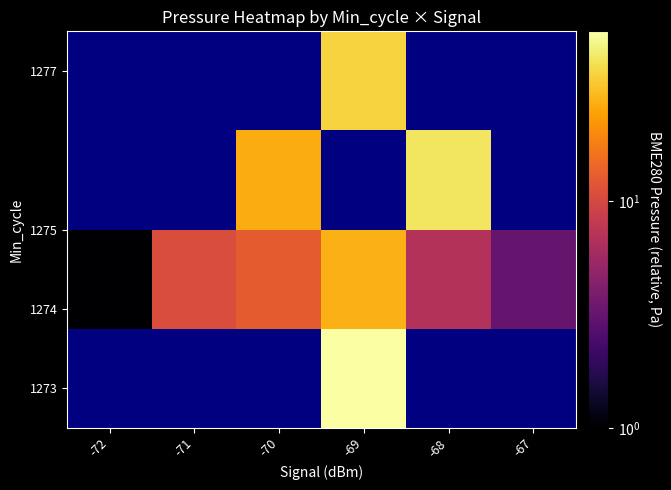

At how many categories does at least one series exceed 15?

3